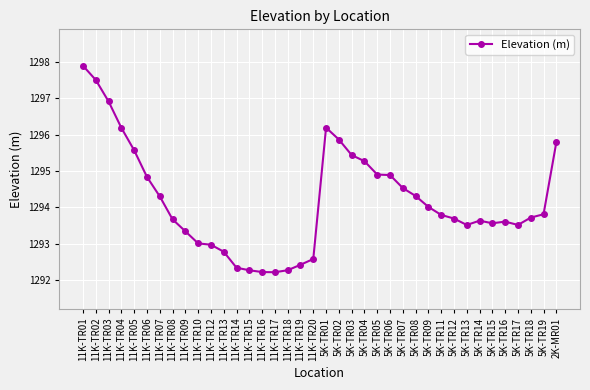

What is the sum of all values?

49179.4